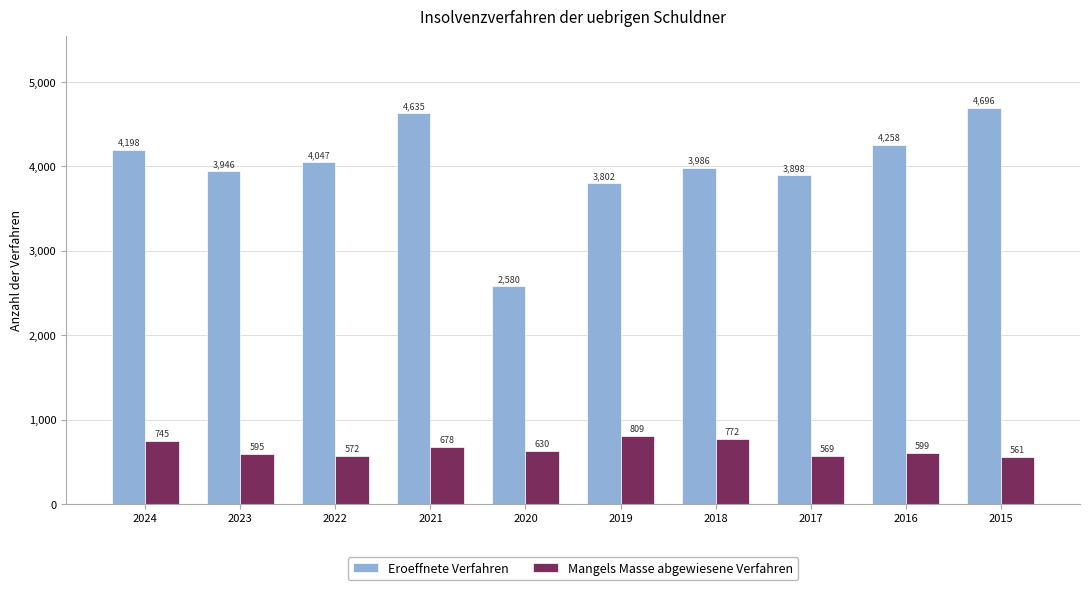

What is the difference between the highest and lowest values at 2024?

3453